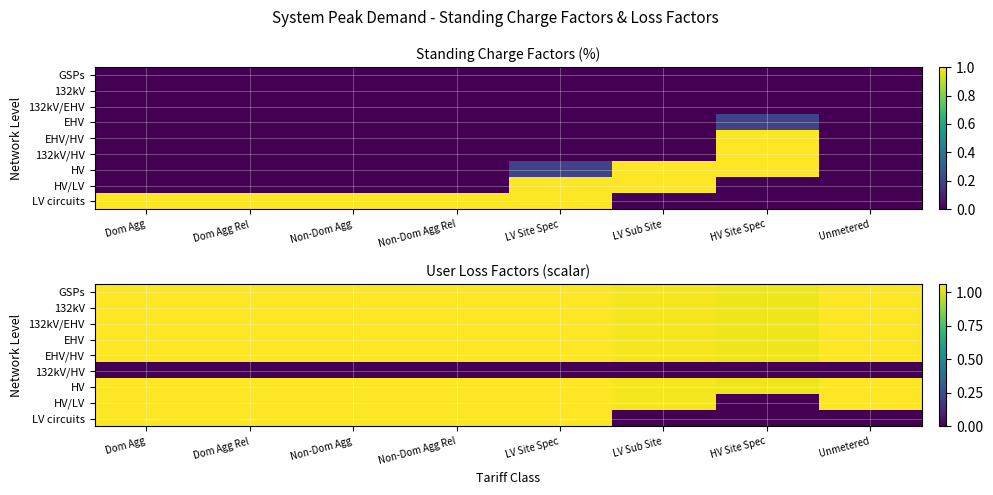

Which has a higher value, LV Site Spec or Non-Dom Agg Rel?

LV Site Spec